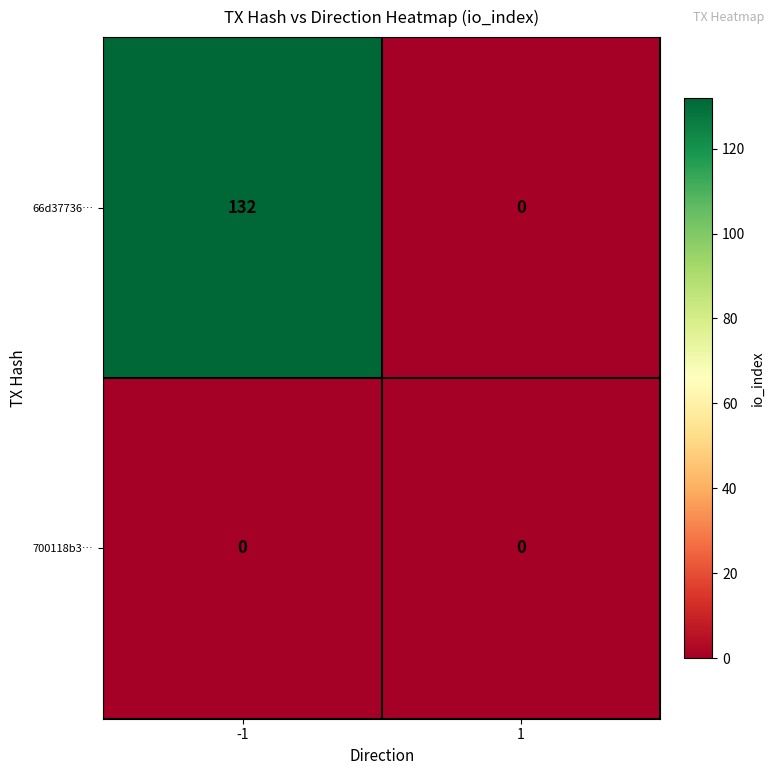

Reading left to right, extract all data points from this chart.

66d37736…: 132	0
700118b3…: 0	0